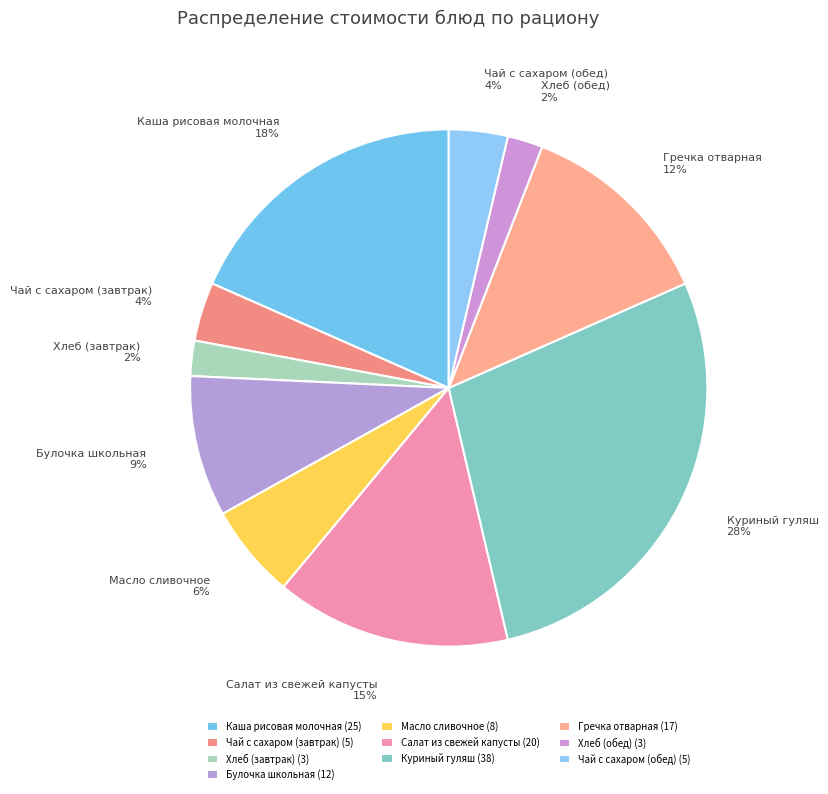

Is there a majority slice in this chart?

No